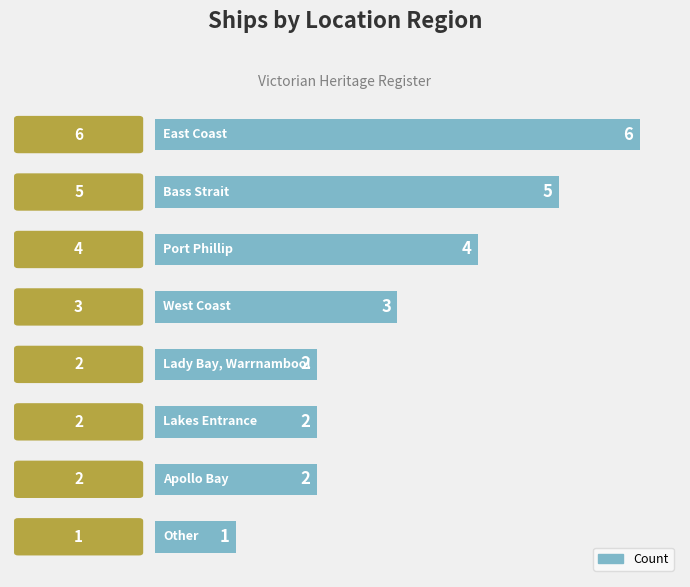

How many categories are shown in the chart?

8